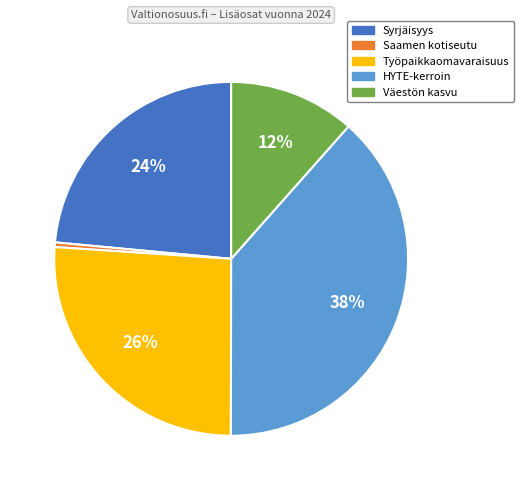

Which has a higher value, Saamen kotiseutu or Väestön kasvu?

Väestön kasvu